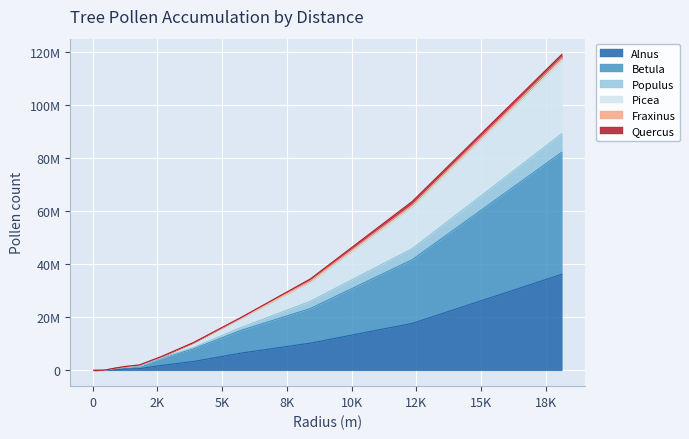

True or false: Alnus has more than 0 interior local peaks.

True